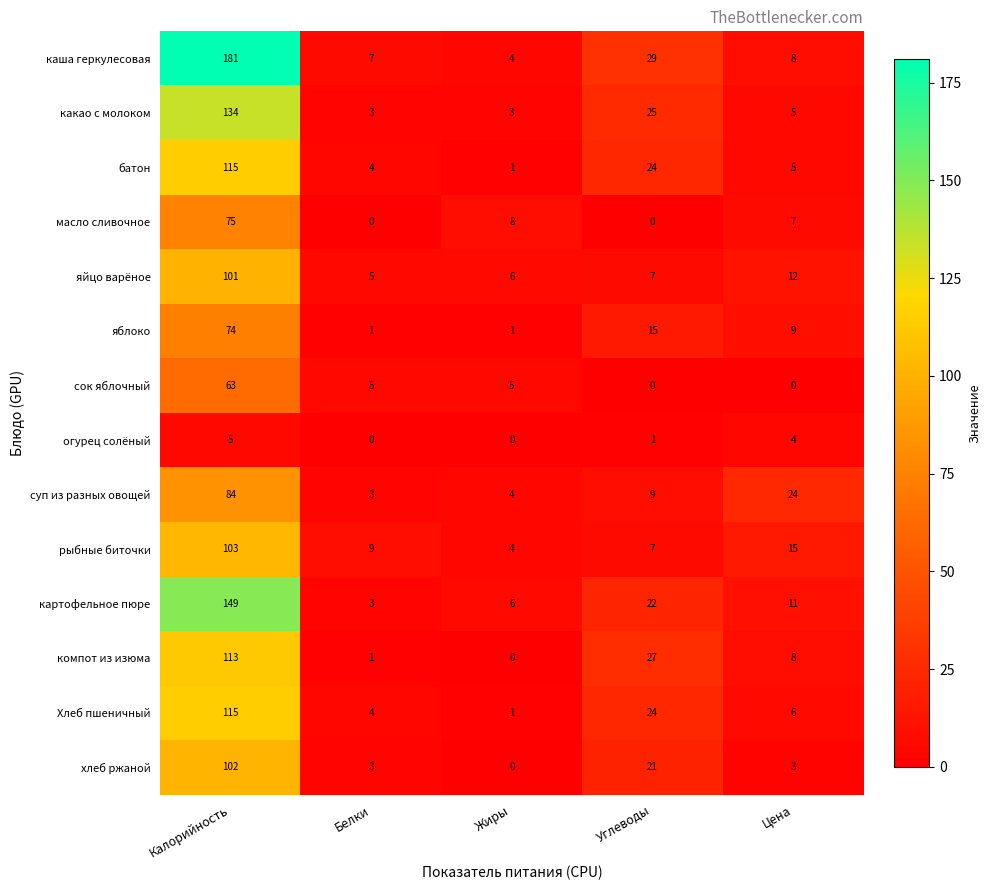

Between Калорийность and Жиры, which series saw the biggest shift?

каша геркулесовая